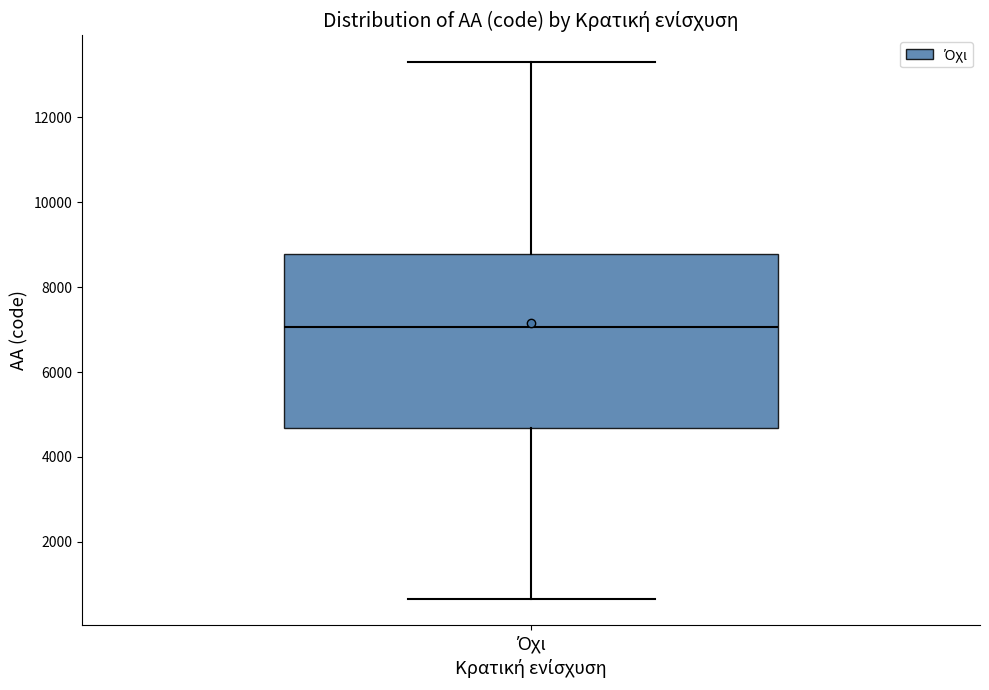

Transcribe this box plot: give where the median line is, the range the box spans, and where the two whiskers end, as read against the y-axis. The values are not printed on the chart, so give them approximately, as read against the axis.

median 7000, box 4600 to 8800, whiskers 600 to 13200